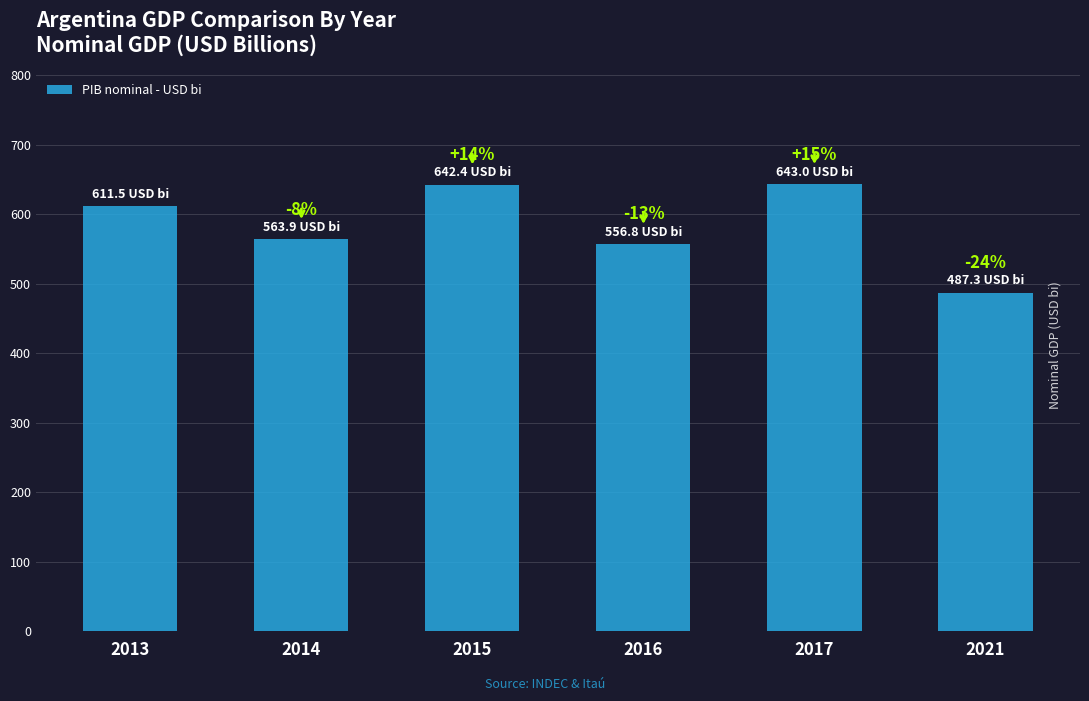

How many bars are there in total?

6